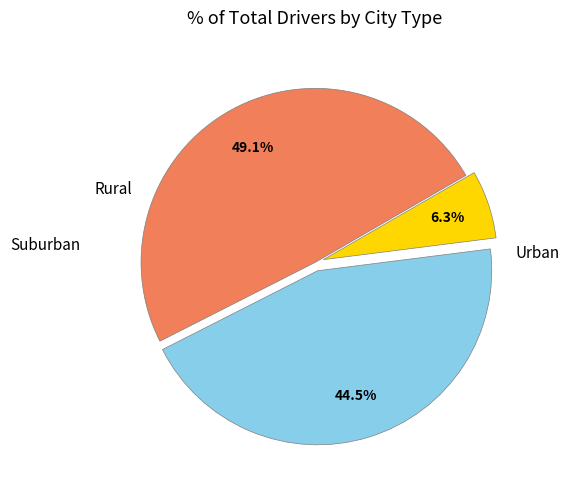

Is there a majority slice in this chart?

No